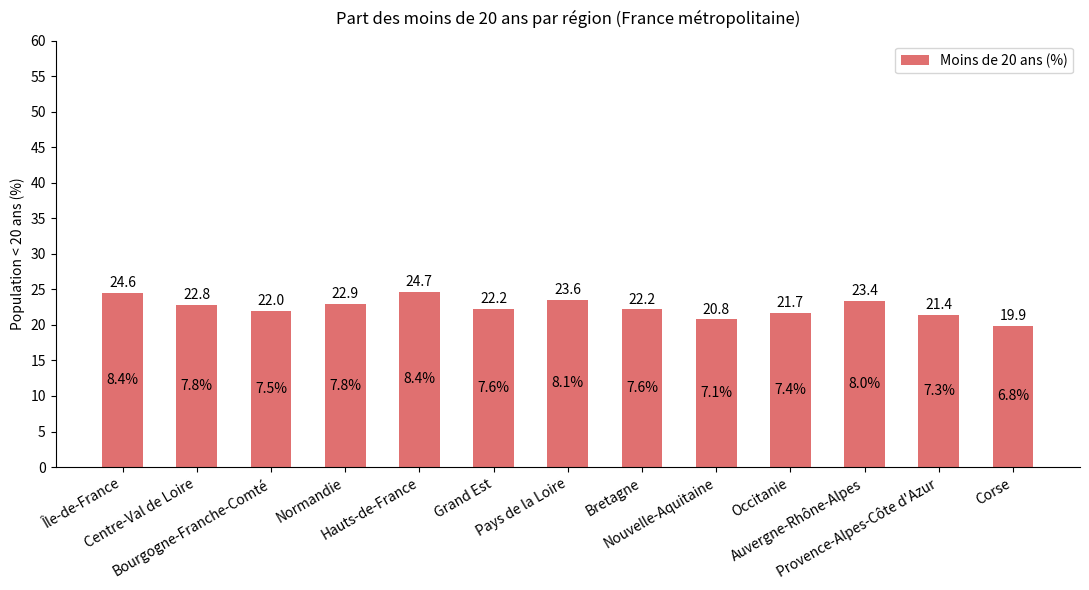

Is it true that the value at Bretagne is 29.2?

False